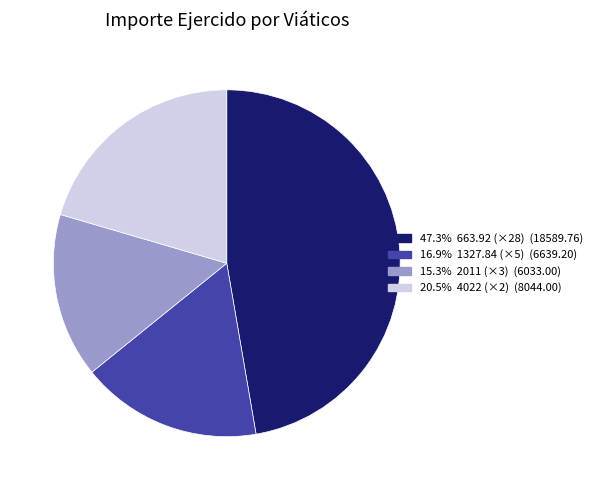

Does any single category account for the majority?

No